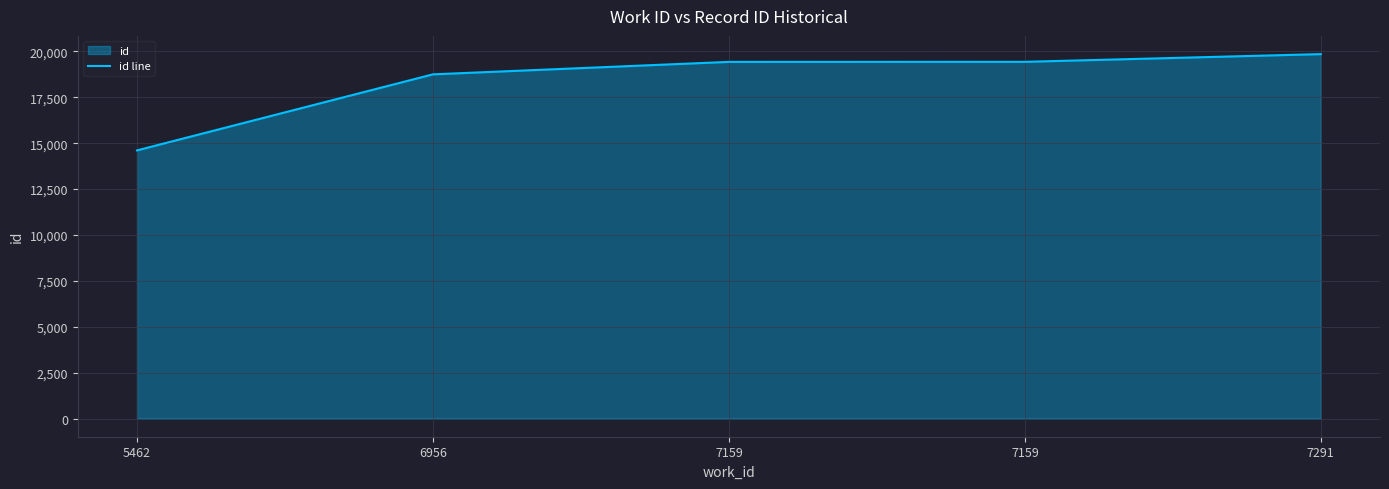

True or false: the data shows 19432 at 7159.

True